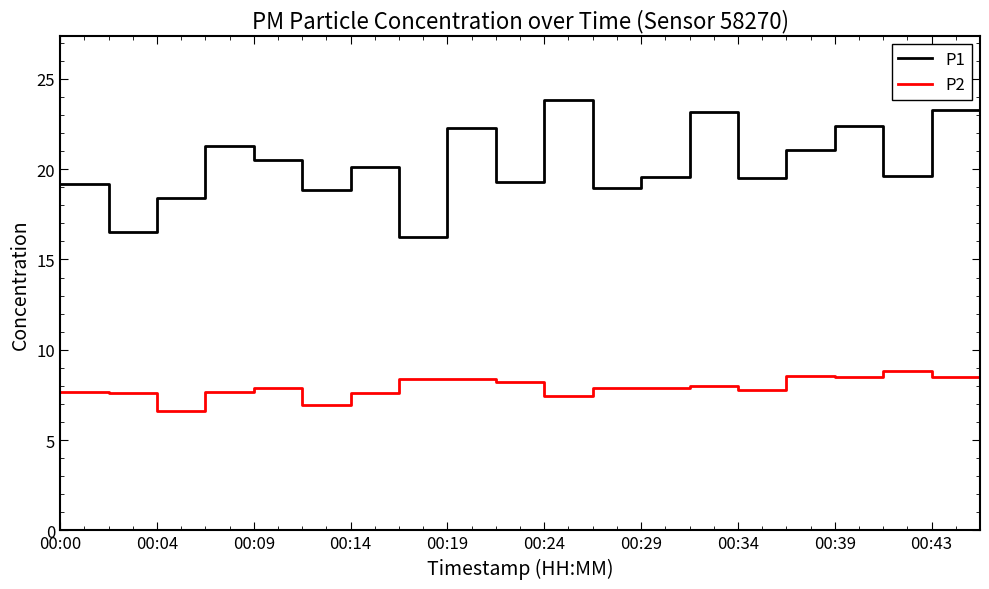

How many series are shown in this chart?

2